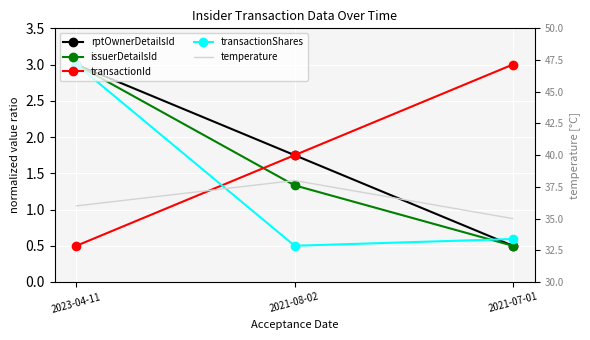

What is the average value of the temperature series?

36.3